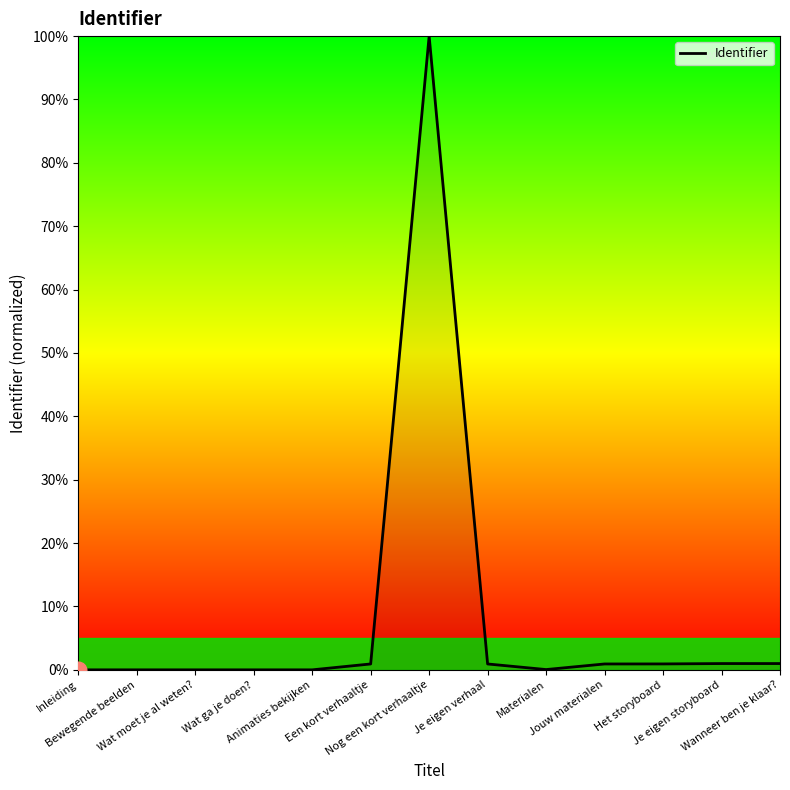

Does the chart display data point markers on the line(s)?

No